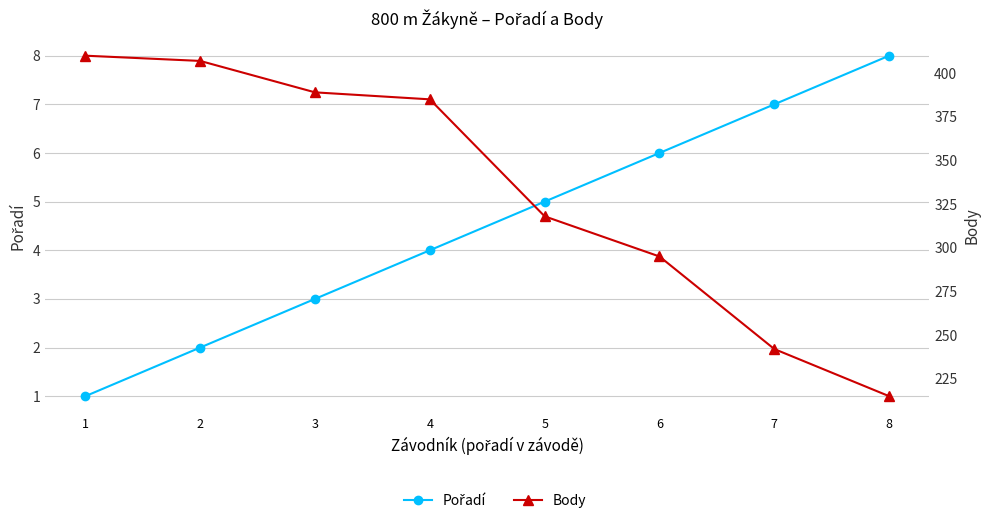

How many data points in Body are less than 385?

4